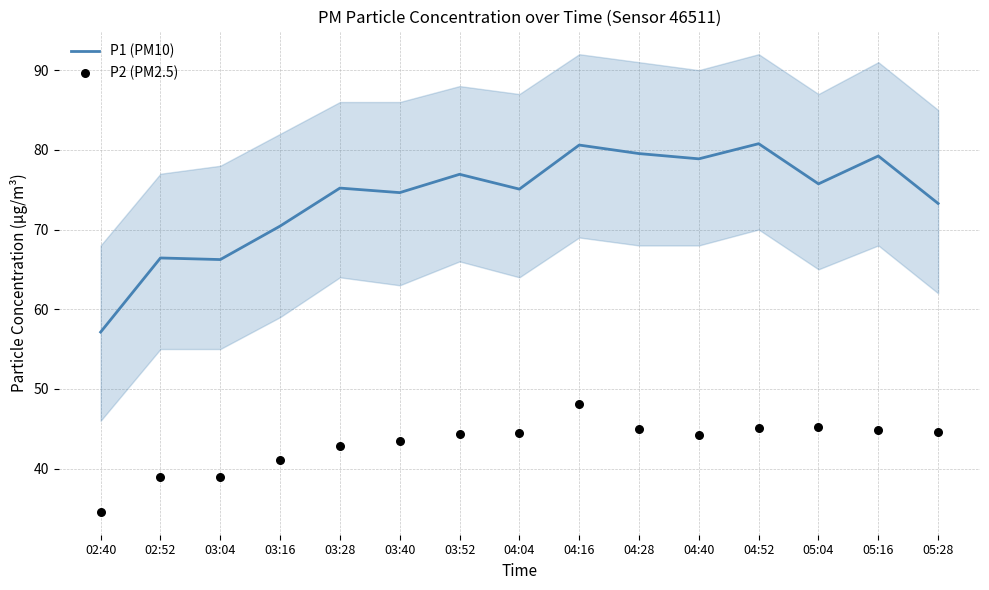

What is the total value across all series at 05:04?

120.9